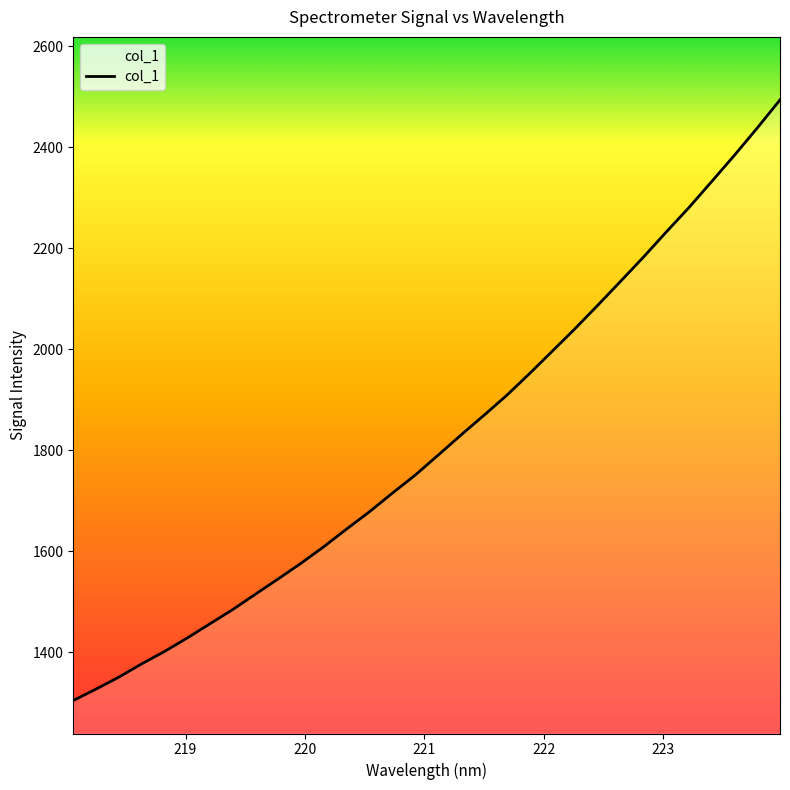

What is the maximum value shown in the chart?

2493.5